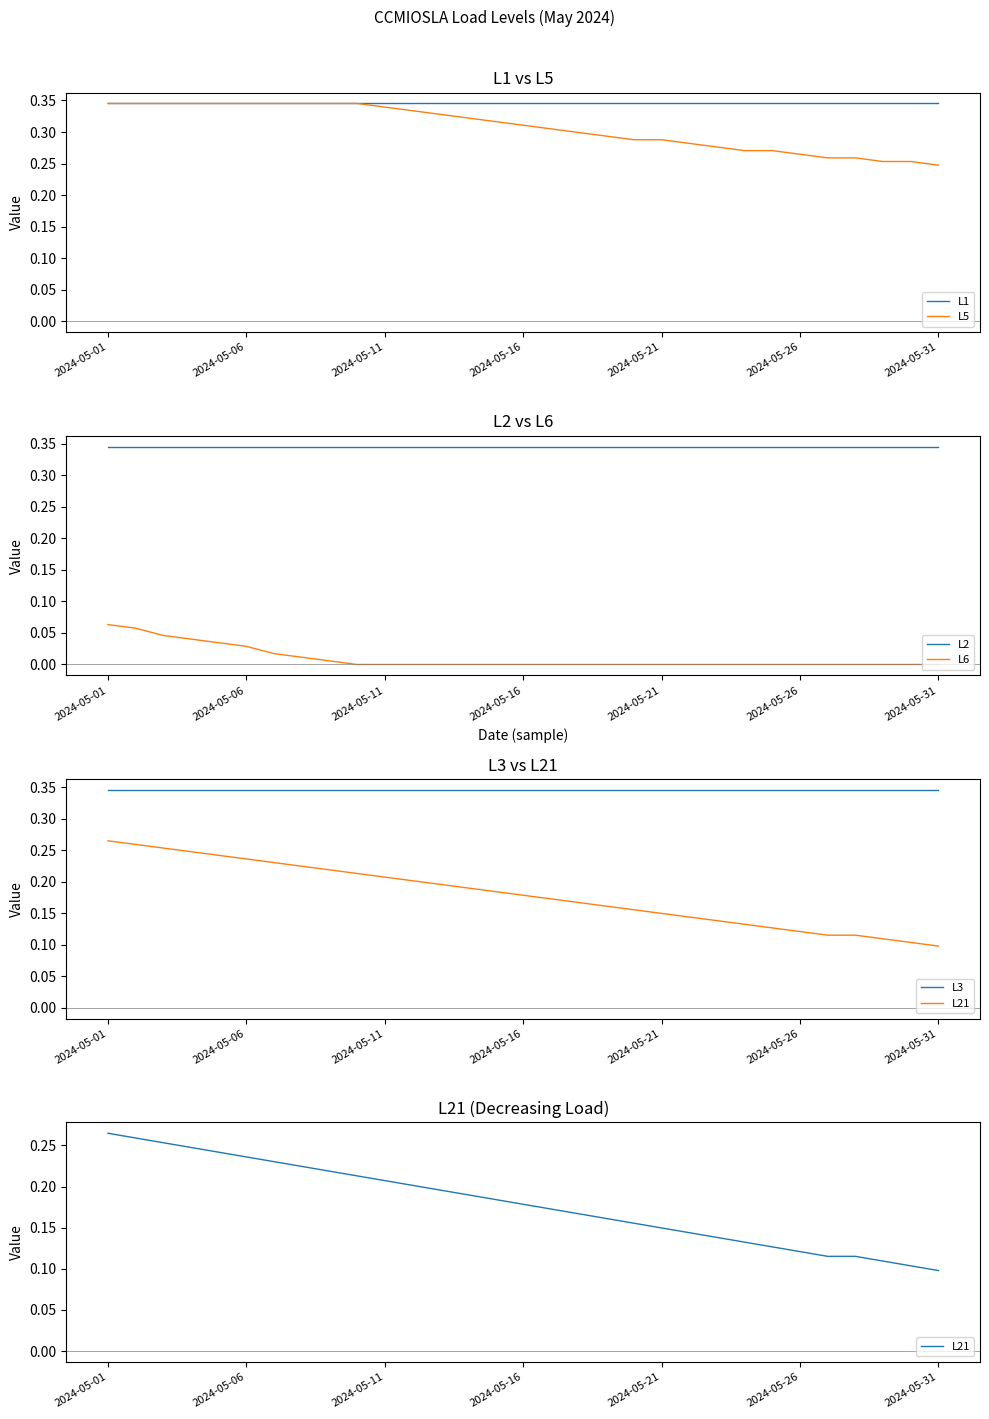

Is it true that L1 equals 0.2 at 2024-05-06?

False